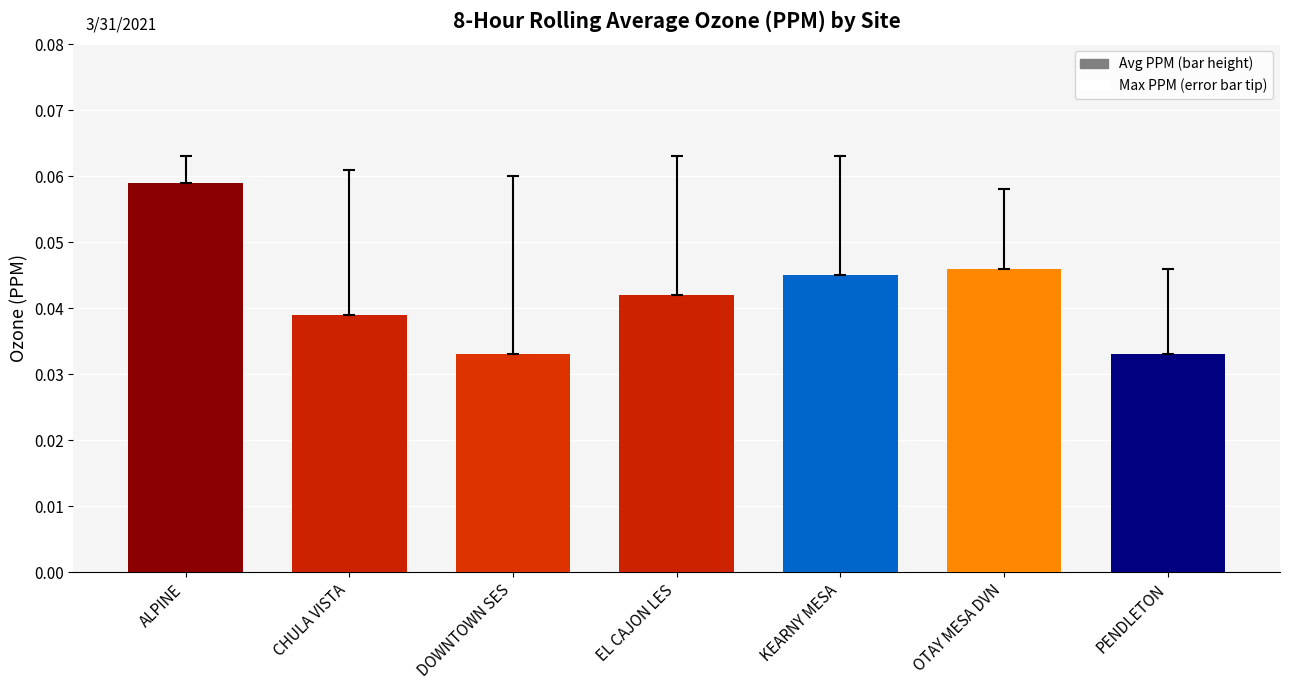

Which label corresponds to the largest value in the chart?

ALPINE